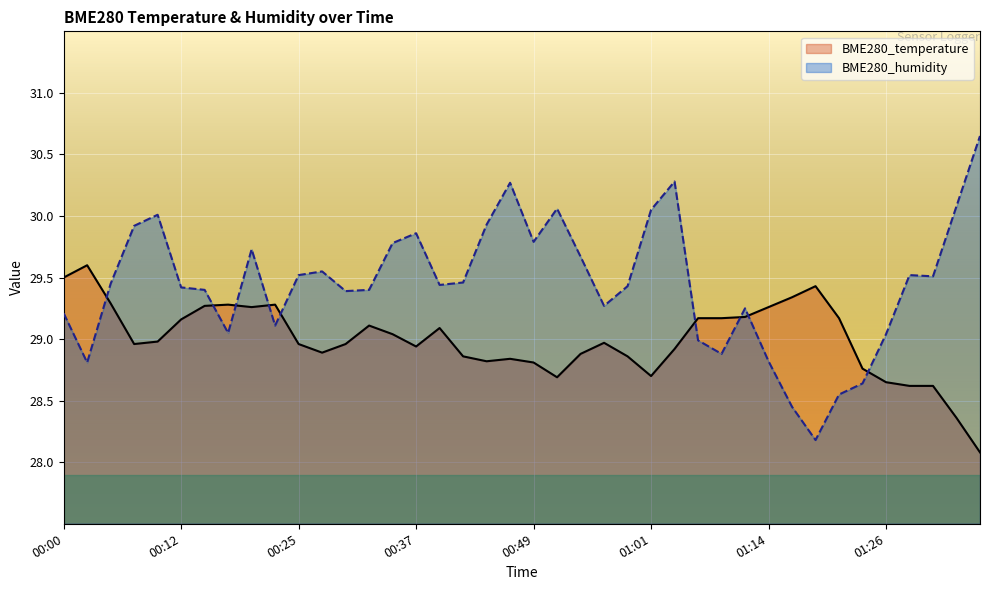

What is the value of the BME280_temperature point at the 30th from the left?

29.2